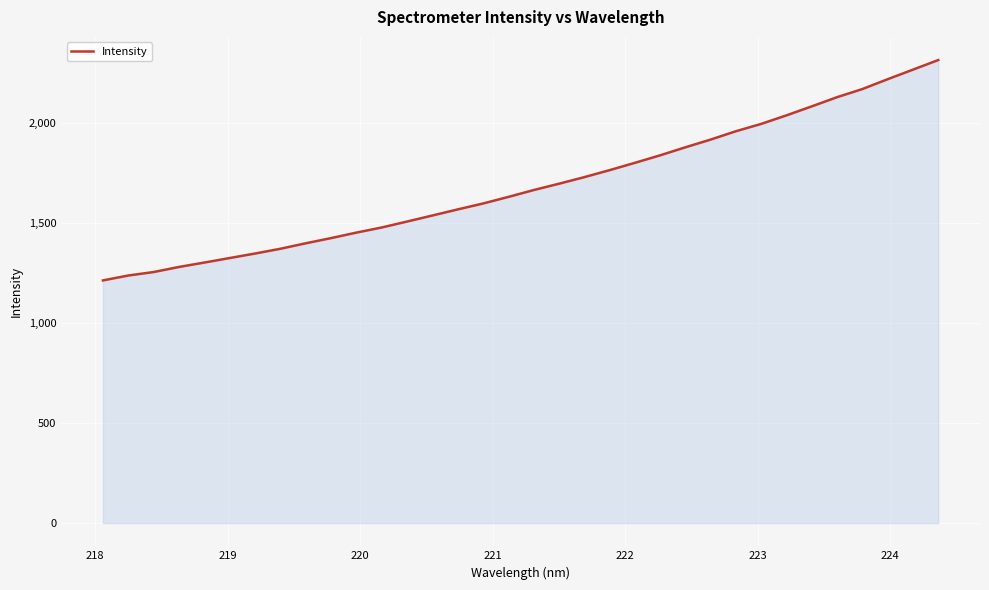

What is the greatest value displayed?

2314.1